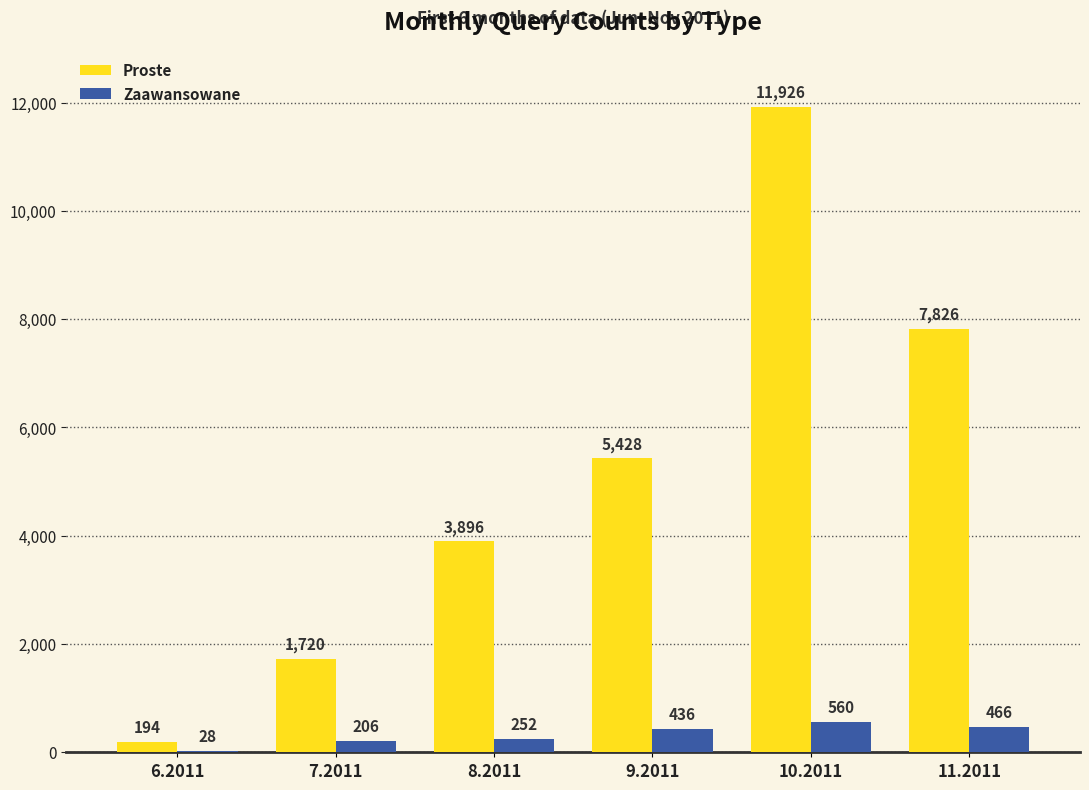

Reading left to right, extract all data points from this chart.

Proste: 194	1720	3896	5428	11926	7826
Zaawansowane: 28	206	252	436	560	466